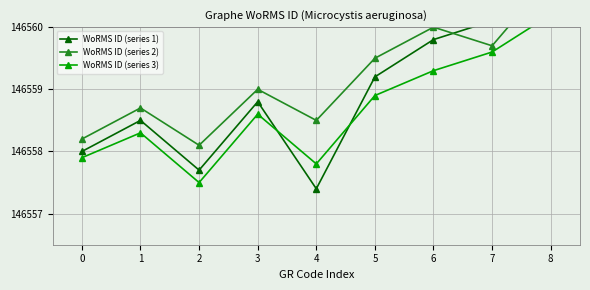

After their last crossing, which series has the higher values: WoRMS ID (series 3) or WoRMS ID (series 1)?

WoRMS ID (series 1)